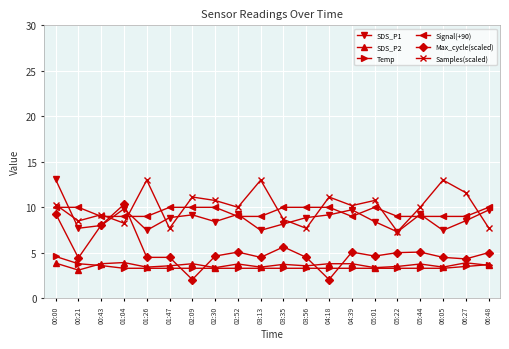

At which label does Samples(scaled) first exceed 10?

00:00